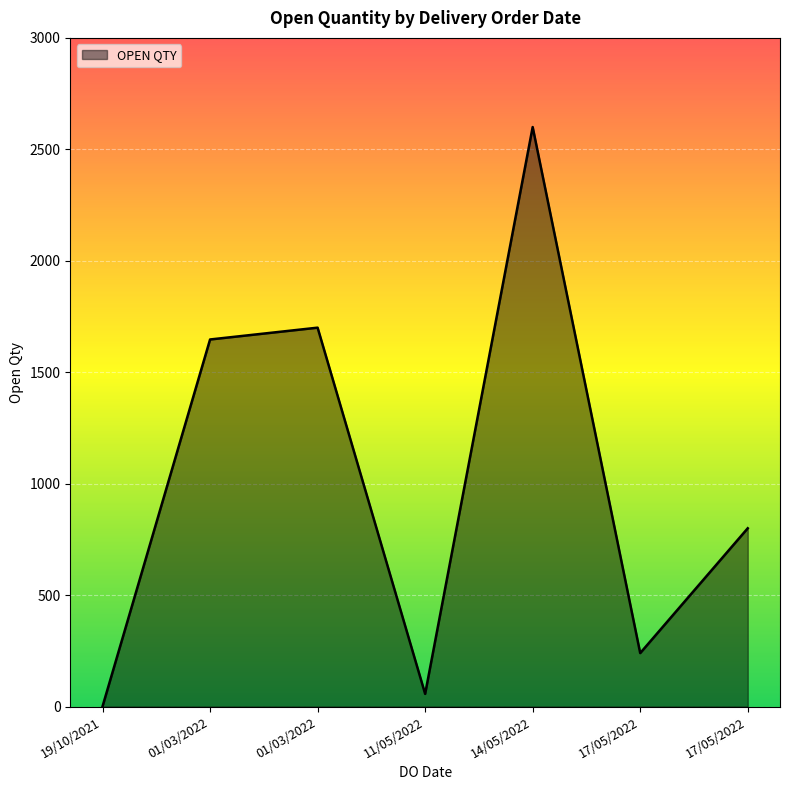

What is the maximum value shown in the chart?

2600